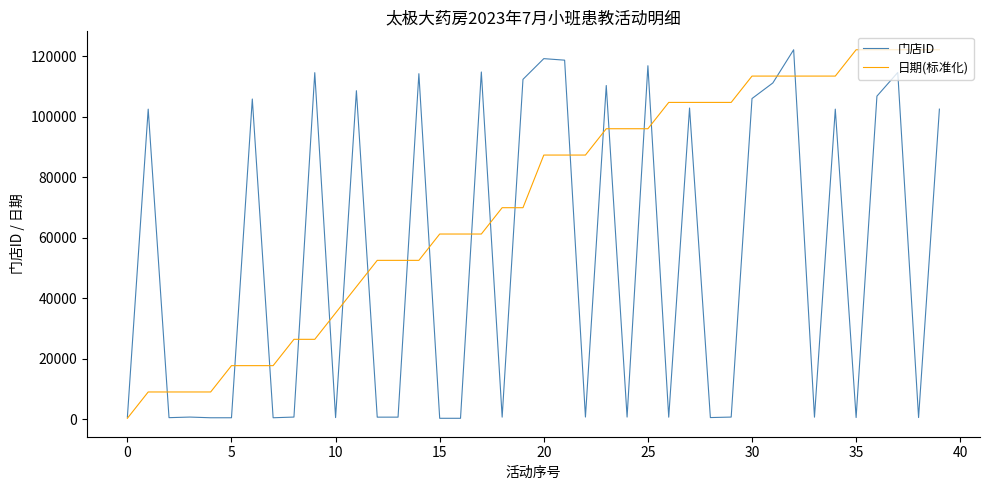

What is the maximum value for 门店ID?

122198.0